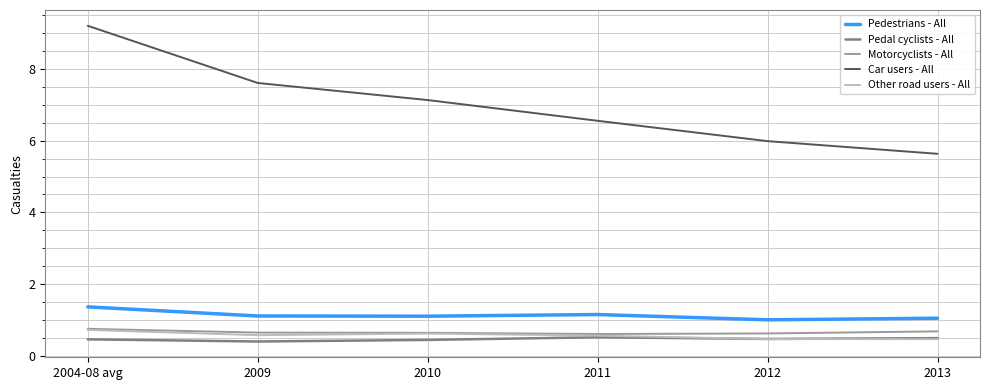

What position from the right is 2013?

1